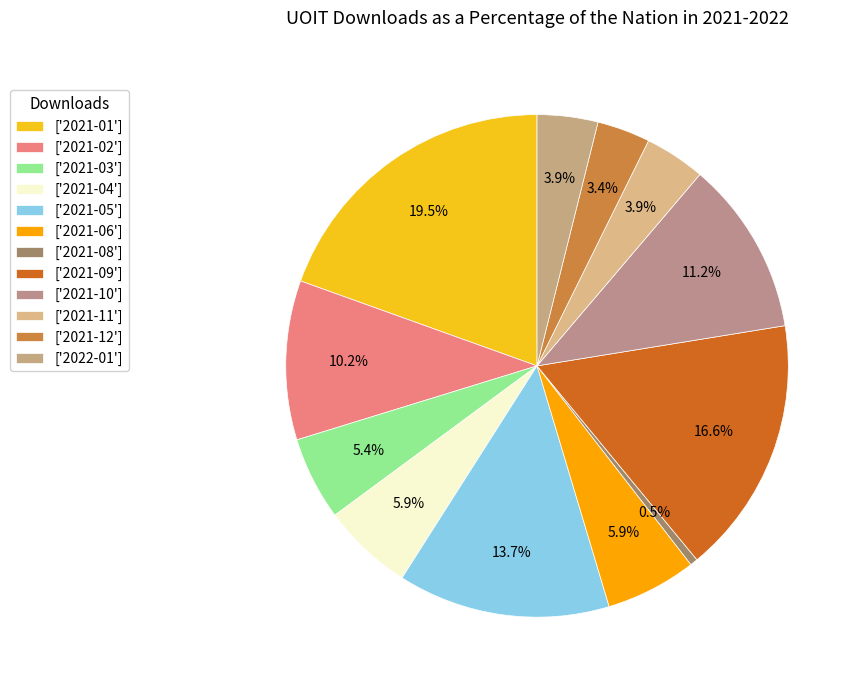

Is there any slice that represents more than half of the pie?

No